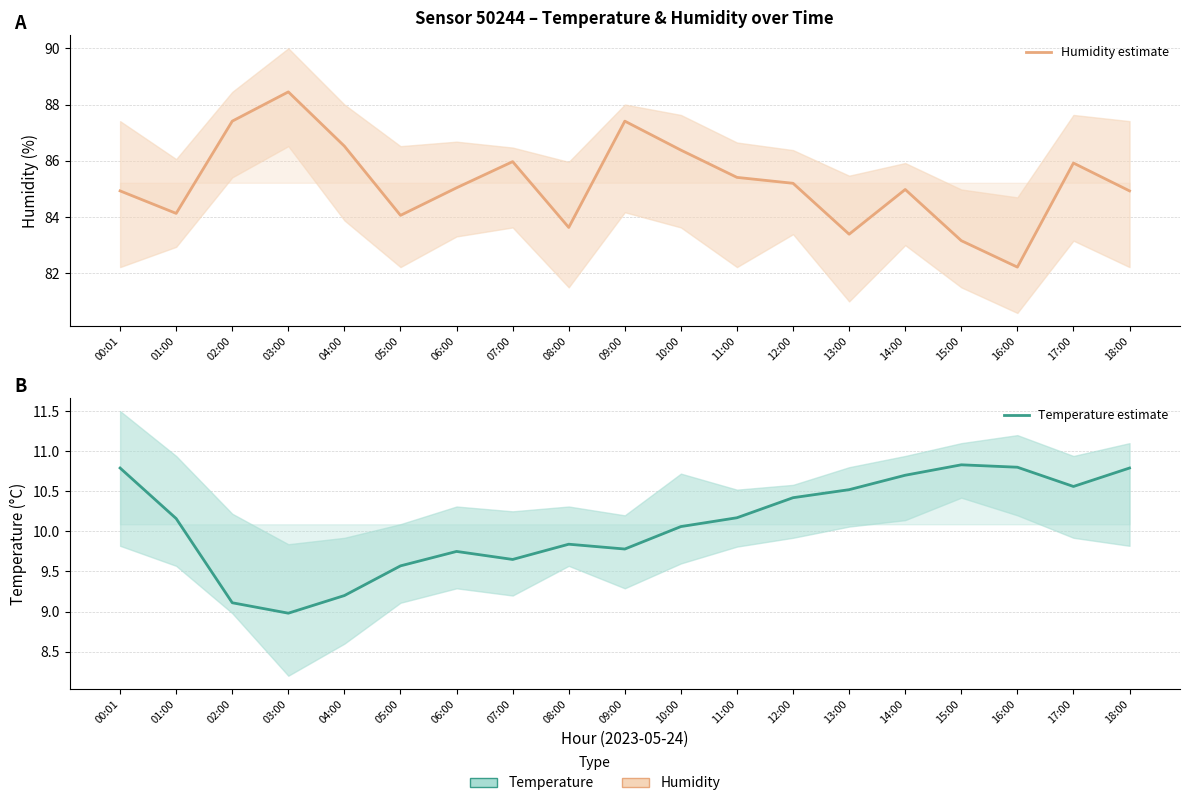

True or false: Temperature estimate and Humidity estimate intersect in this chart.

False